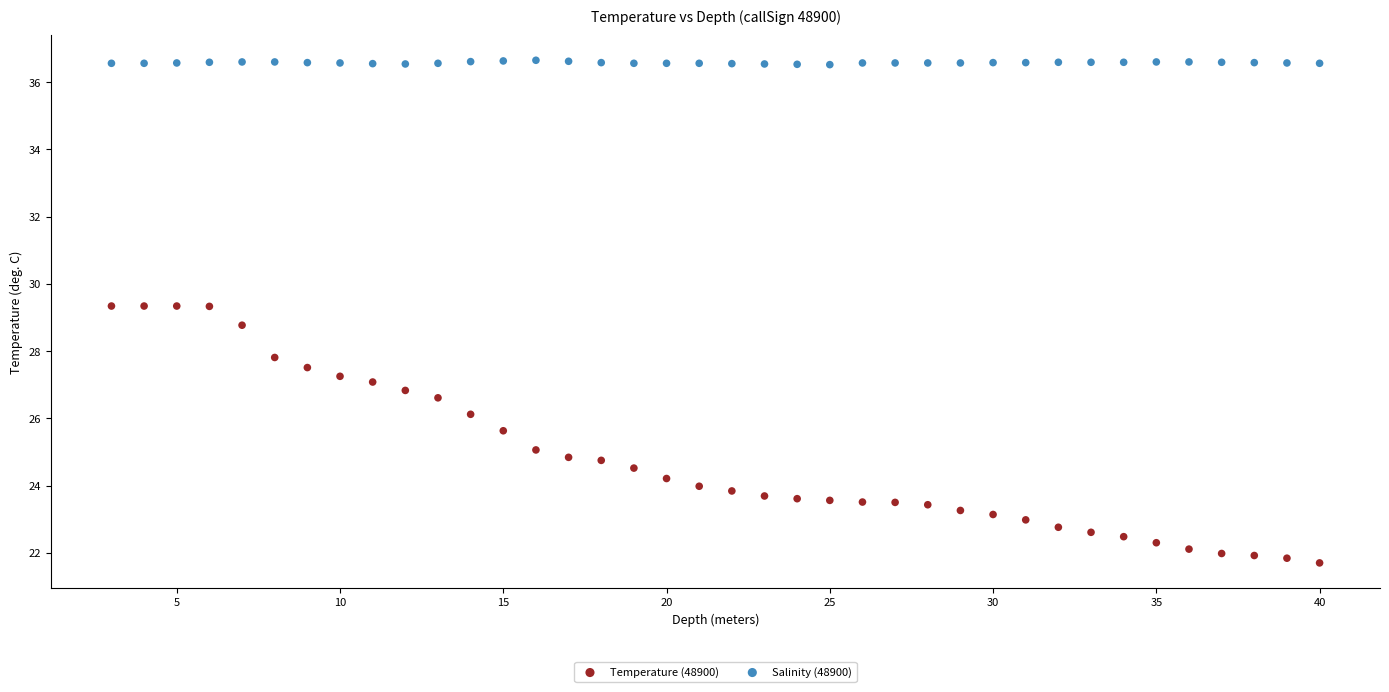

Which series has the largest Y range (max minus min)?

Temperature (48900)